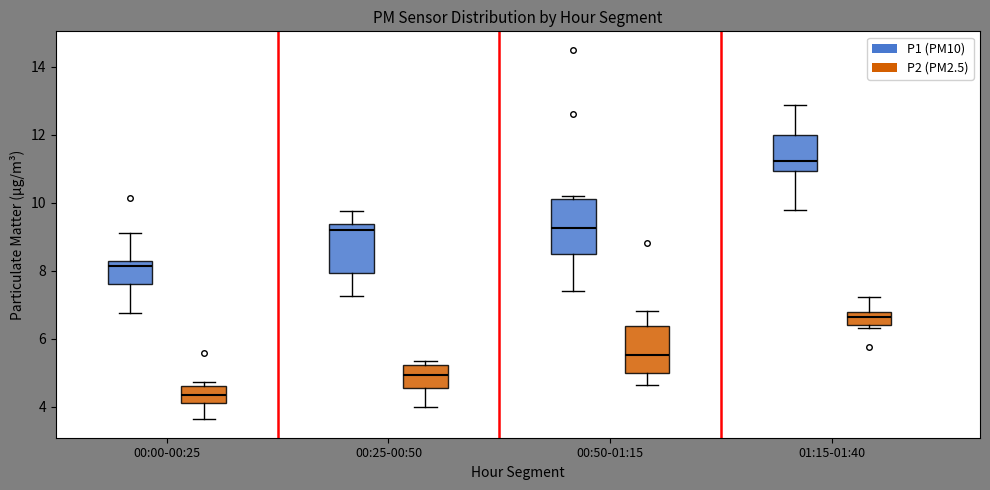

Where is the lower edge of the box for 01:15-01:40 (P2 (PM2.5)) on the y-axis? The values are not printed on the chart, so give them approximately, as read against the axis.

6.4